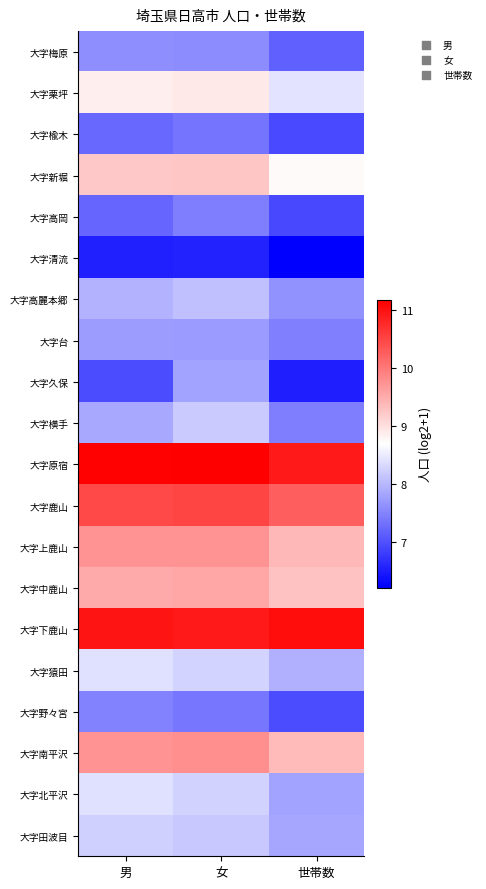

How many data points does each series have?

3